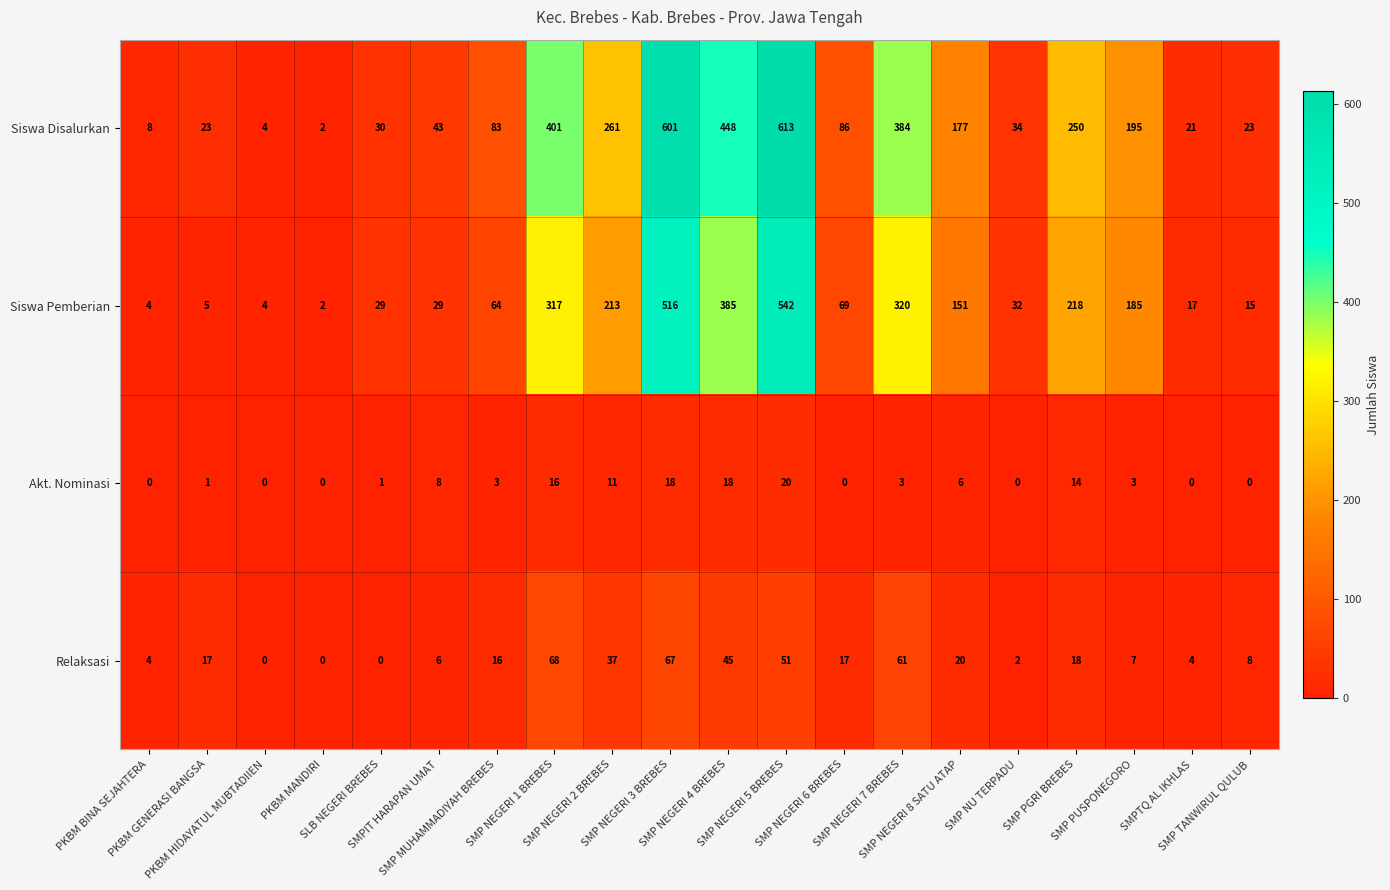

Which series changed the most between PKBM GENERASI BANGSA and SMP PGRI BREBES?

Siswa Disalurkan